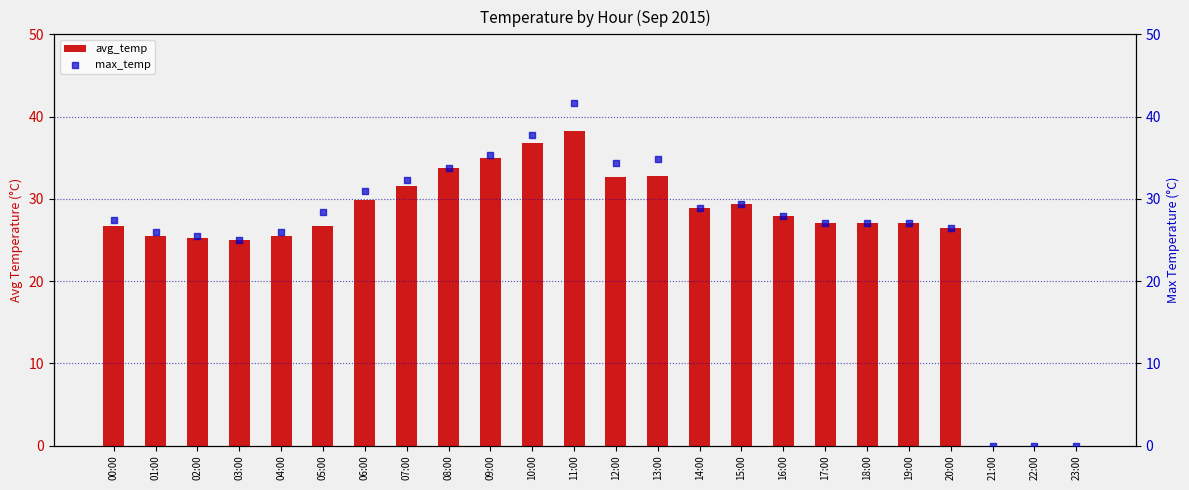

Which series reaches the maximum Y coordinate?

max_temp